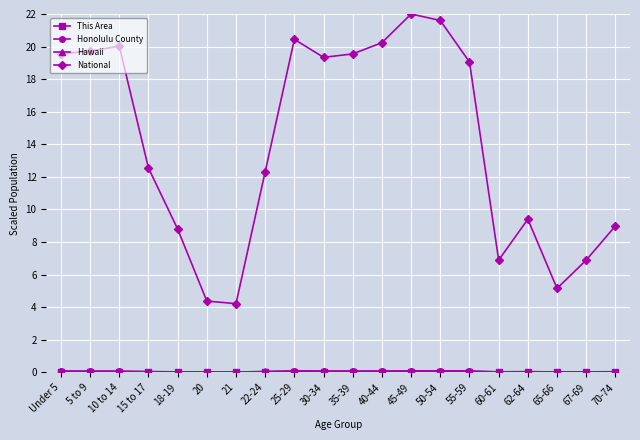

Between 25-29 and 60-61, which series saw the biggest shift?

National